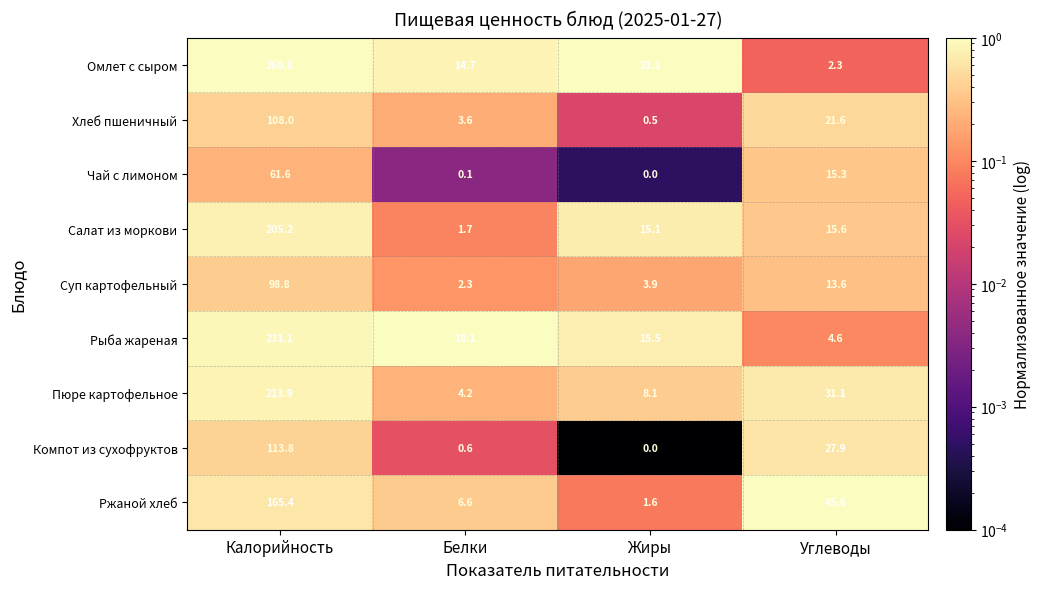

Which series has the largest range (max minus min)?

Омлет с сыром